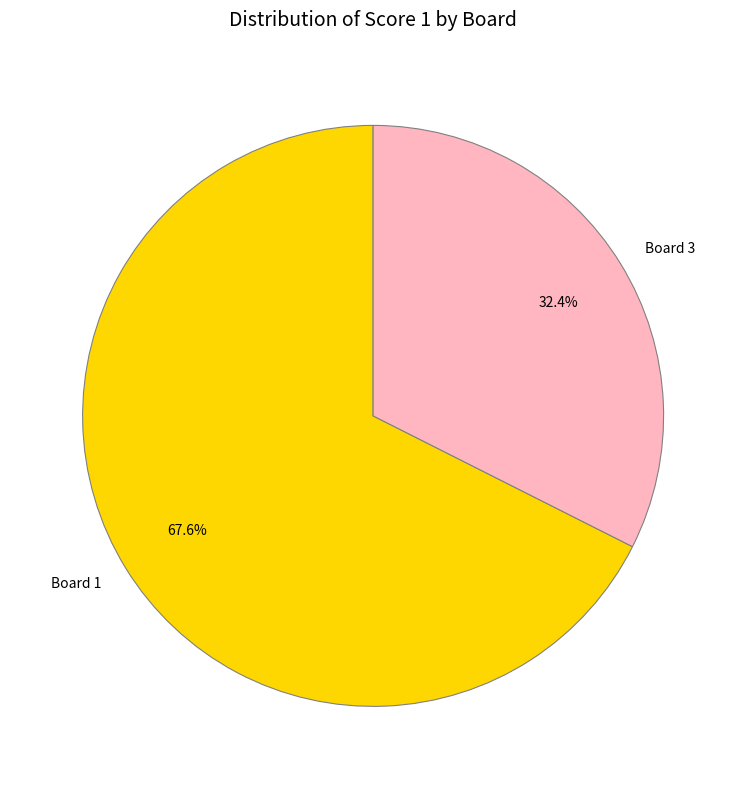

Is there a majority slice in this chart?

Yes